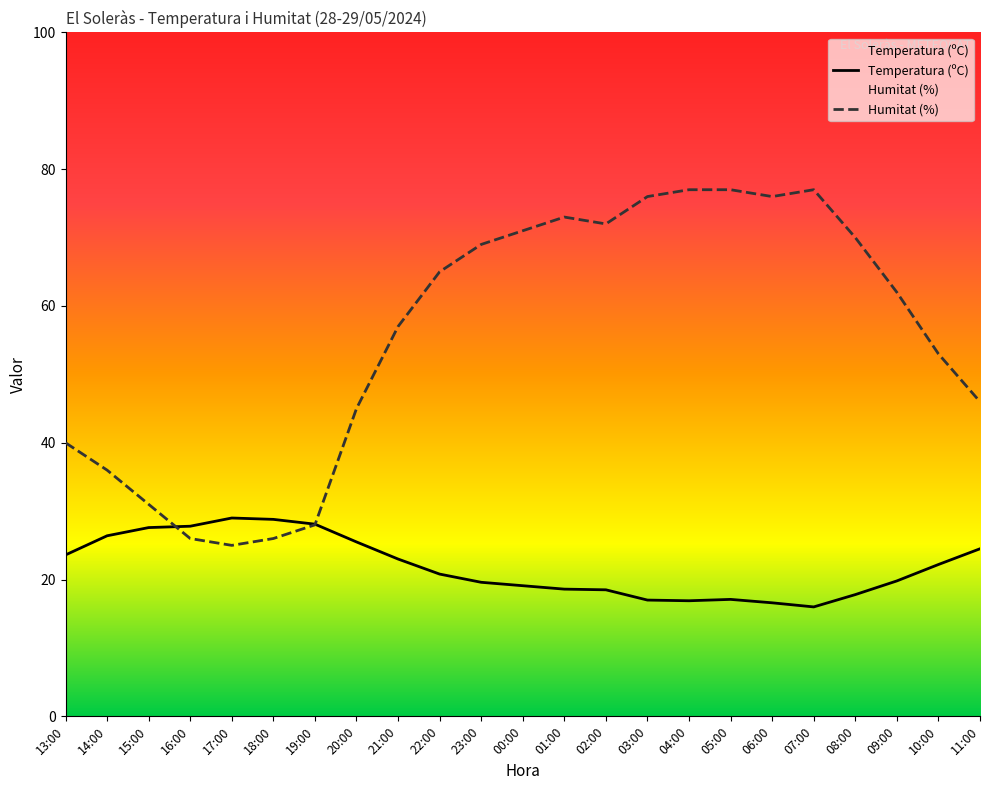

How many lines are shown in the chart?

2